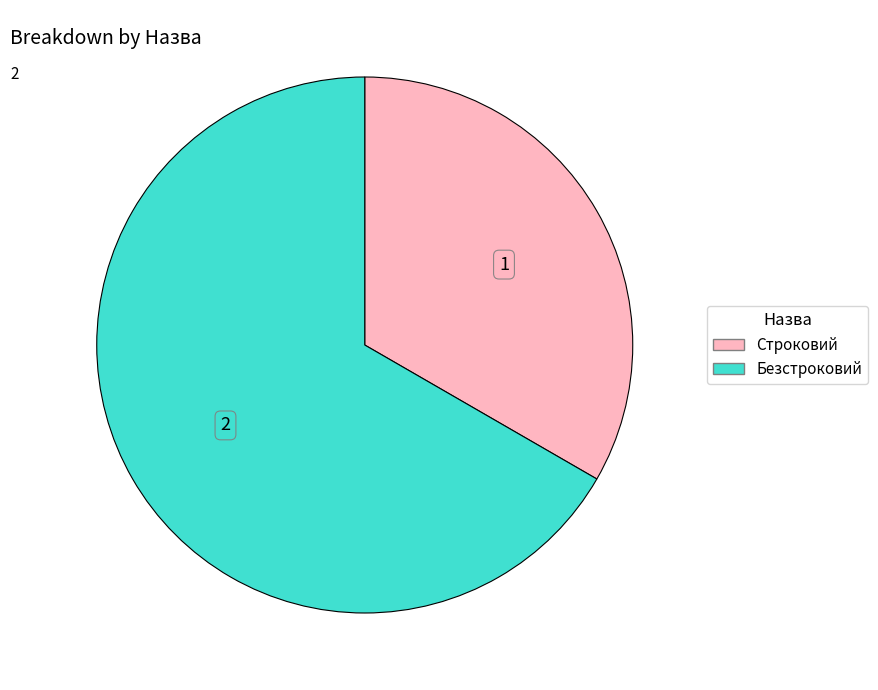

Do Строковий and Безстроковий together represent more than half of the pie?

Yes